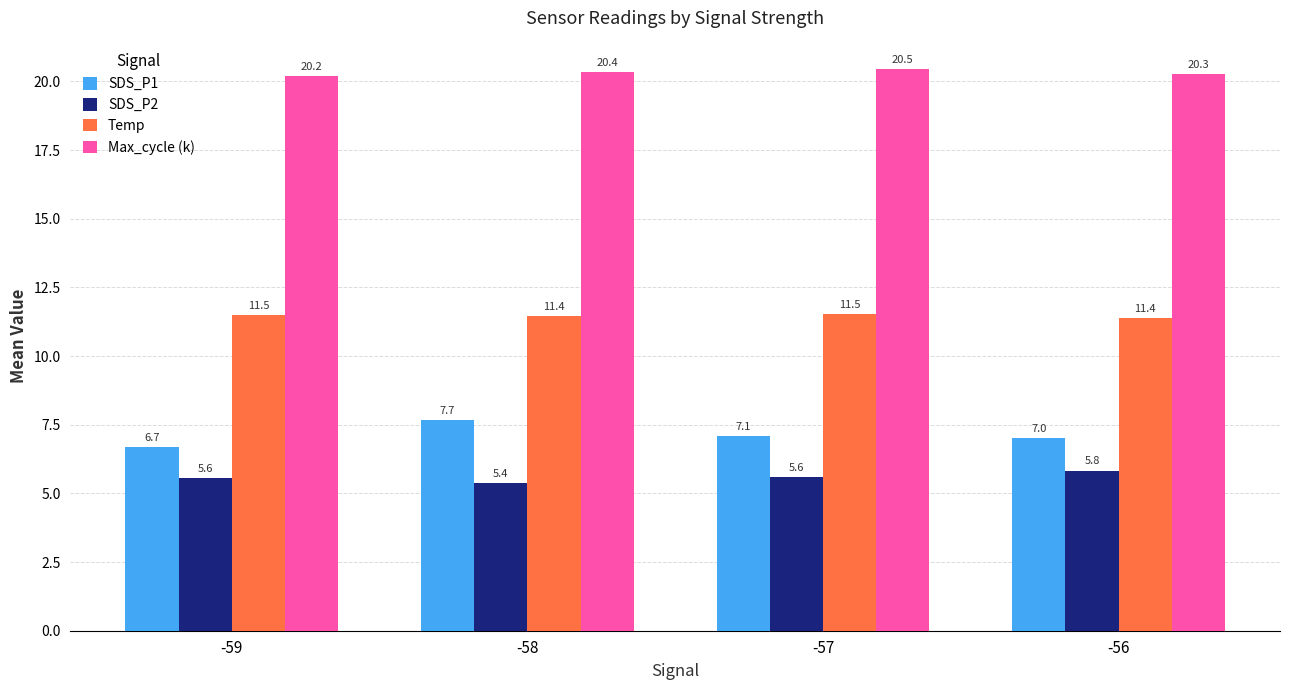

What is the value of the SDS_P2 bar at the 4th from the left?

5.8